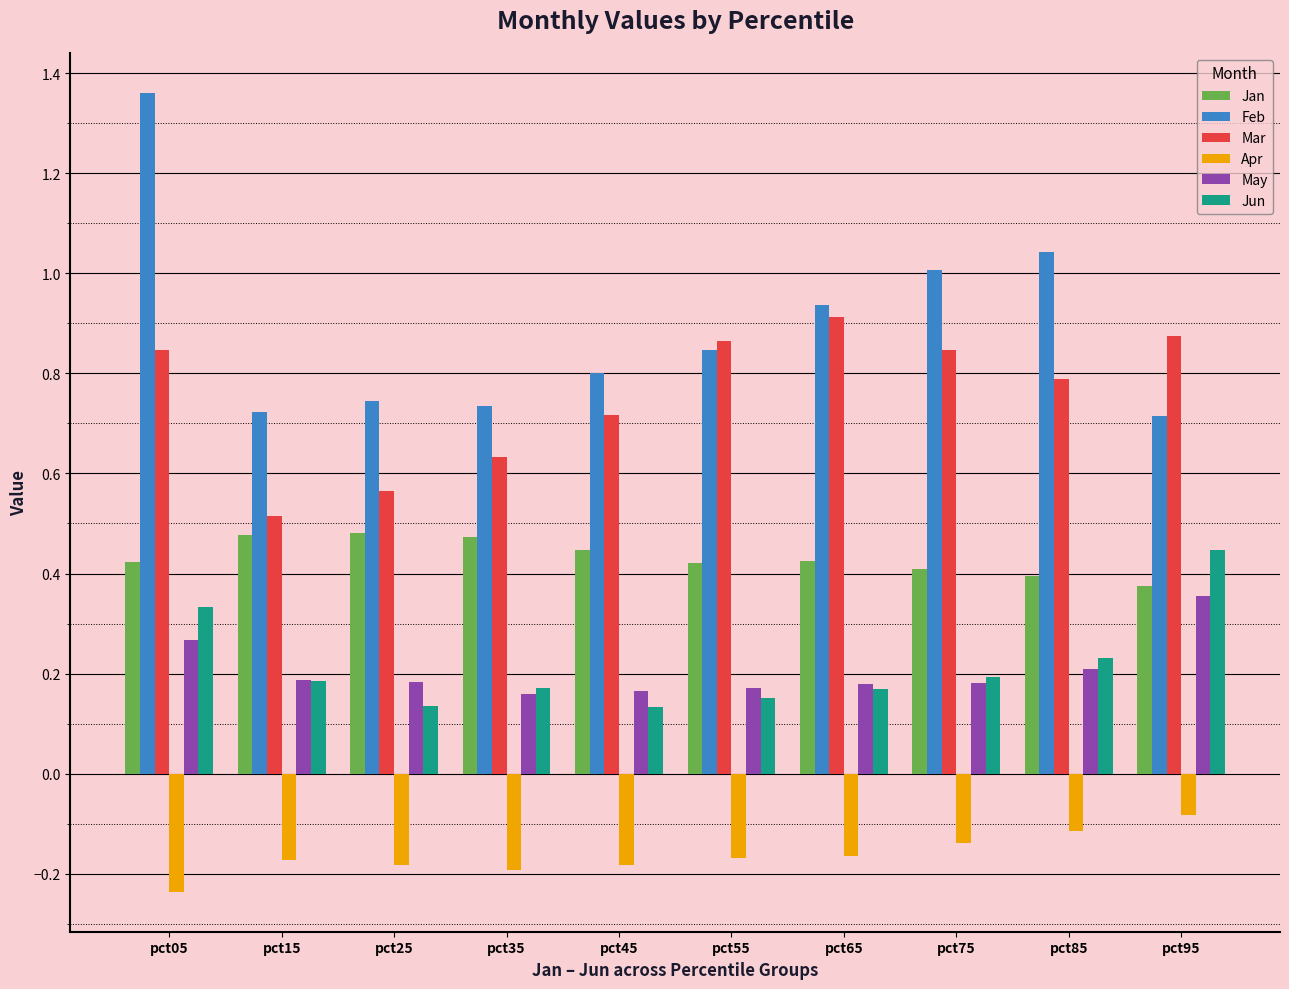

What is the sum of the Mar values at pct55 and pct65?

1.8